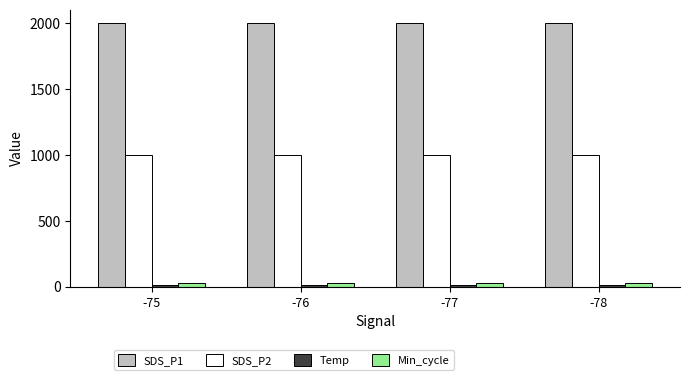

Is it true that SDS_P2 equals 999.9 at -78?

True